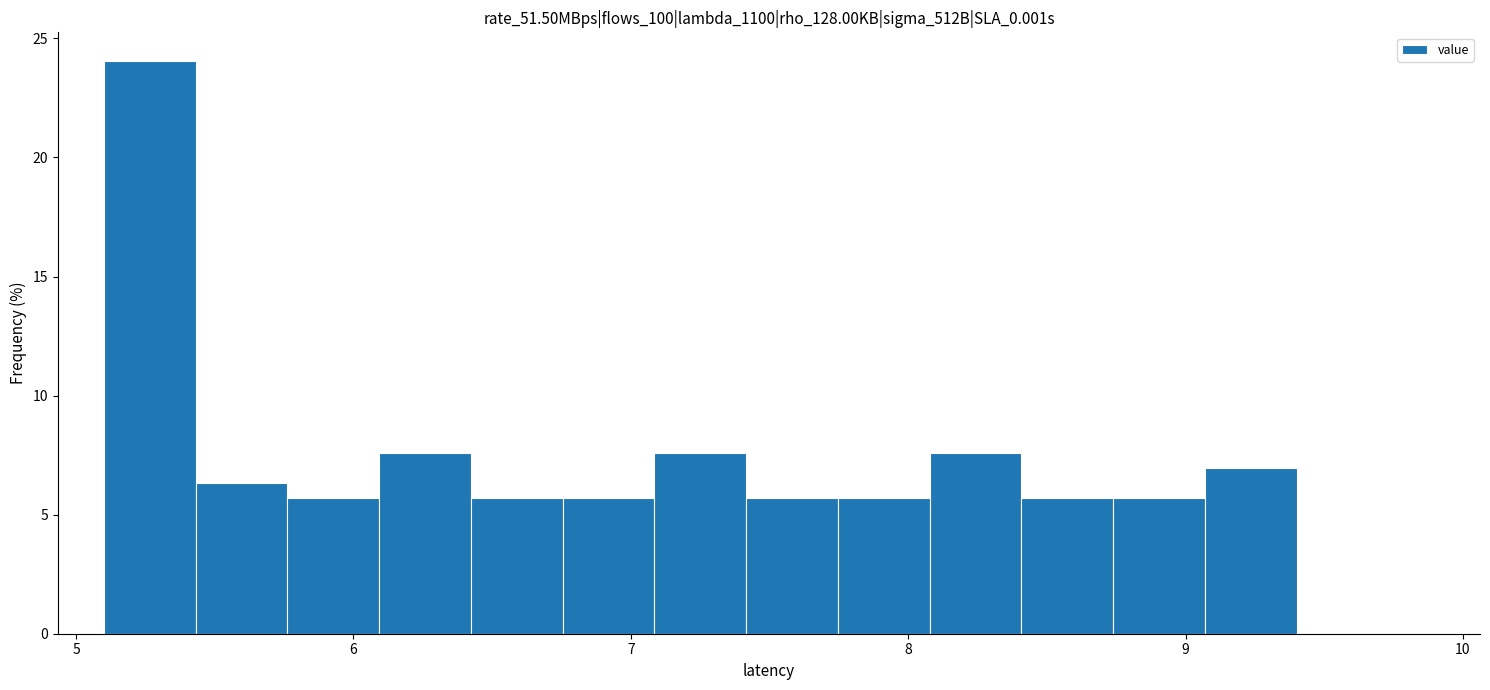

Read against the x-axis, roughly where is the centre of the tallest bar?

5.3